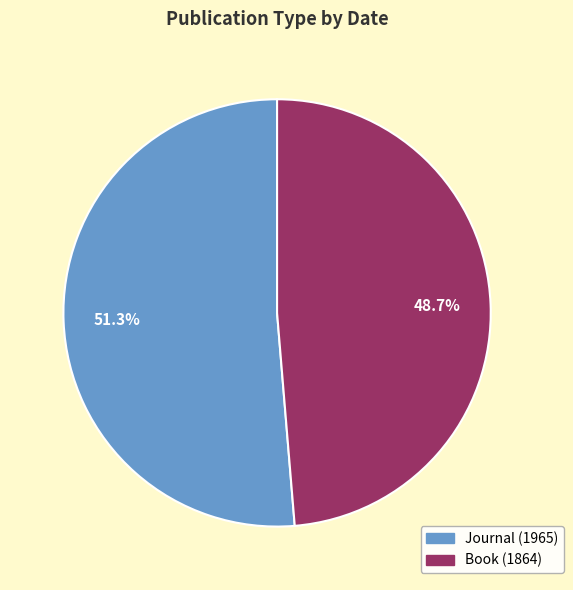

Which category has the smallest portion of the pie?

Book (1864)